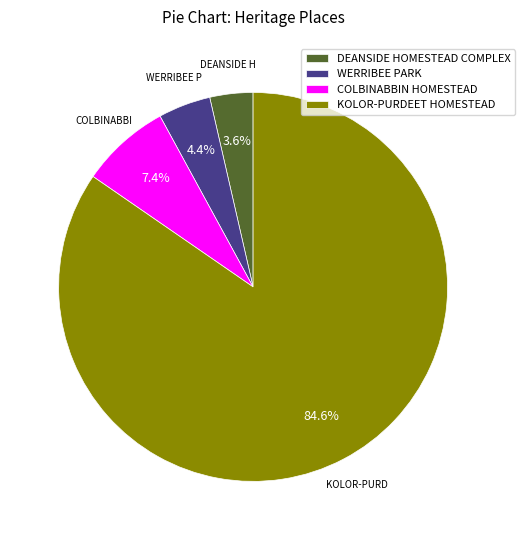

Between WERRIBEE PARK and DEANSIDE HOMESTEAD COMPLEX, which is larger?

WERRIBEE PARK